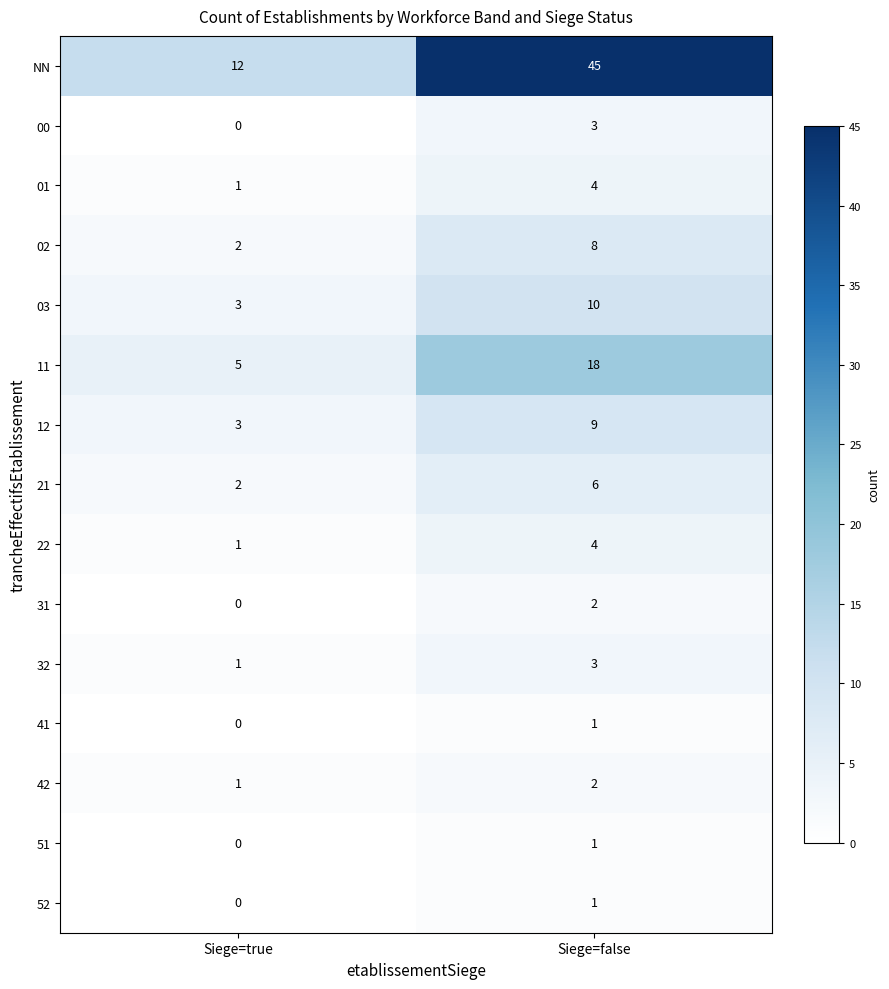

Reading right to left, extract all data points from this chart.

NN: Siege=false=45	Siege=true=12
00: Siege=false=3	Siege=true=0
01: Siege=false=4	Siege=true=1
02: Siege=false=8	Siege=true=2
03: Siege=false=10	Siege=true=3
11: Siege=false=18	Siege=true=5
12: Siege=false=9	Siege=true=3
21: Siege=false=6	Siege=true=2
22: Siege=false=4	Siege=true=1
31: Siege=false=2	Siege=true=0
32: Siege=false=3	Siege=true=1
41: Siege=false=1	Siege=true=0
42: Siege=false=2	Siege=true=1
51: Siege=false=1	Siege=true=0
52: Siege=false=1	Siege=true=0